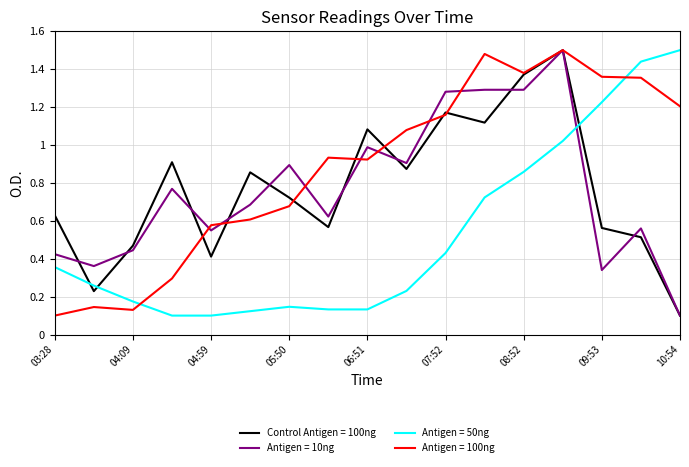

Which series ends up on top after the final intersection of Antigen = 50ng and Antigen = 10ng?

Antigen = 50ng